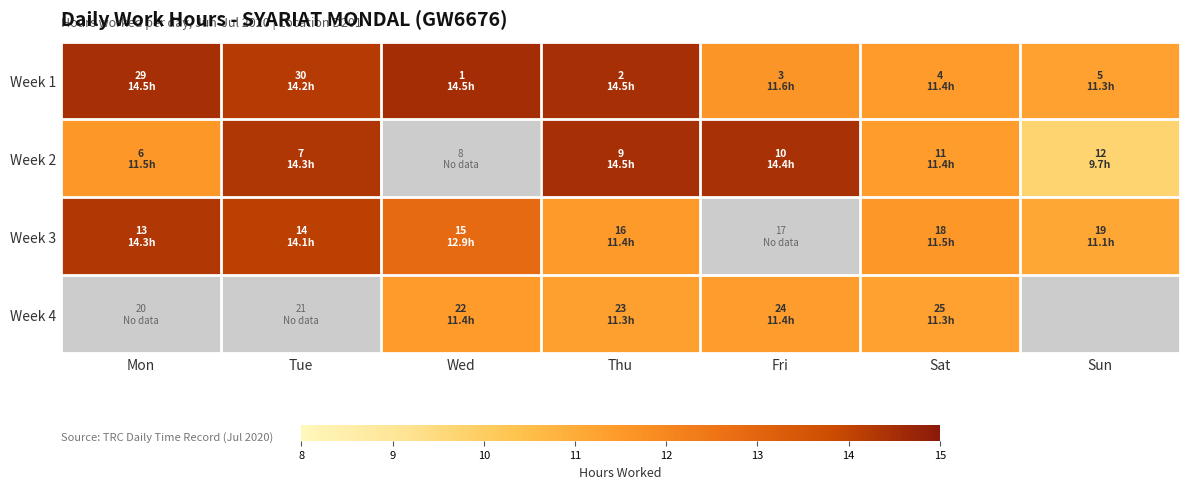

What is the approximate value of Week 2 at Fri?

14.4